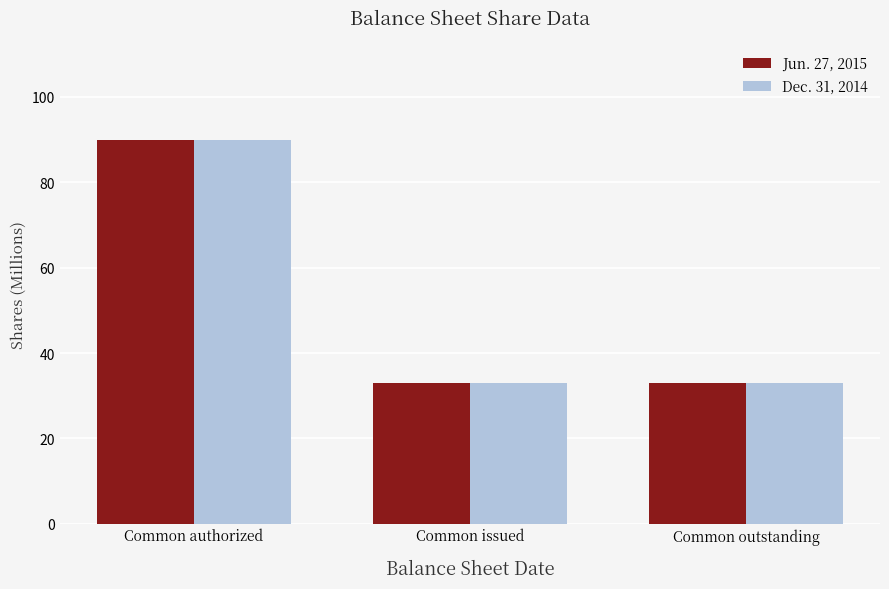

What is the total value across all series at Common issued?

66.0